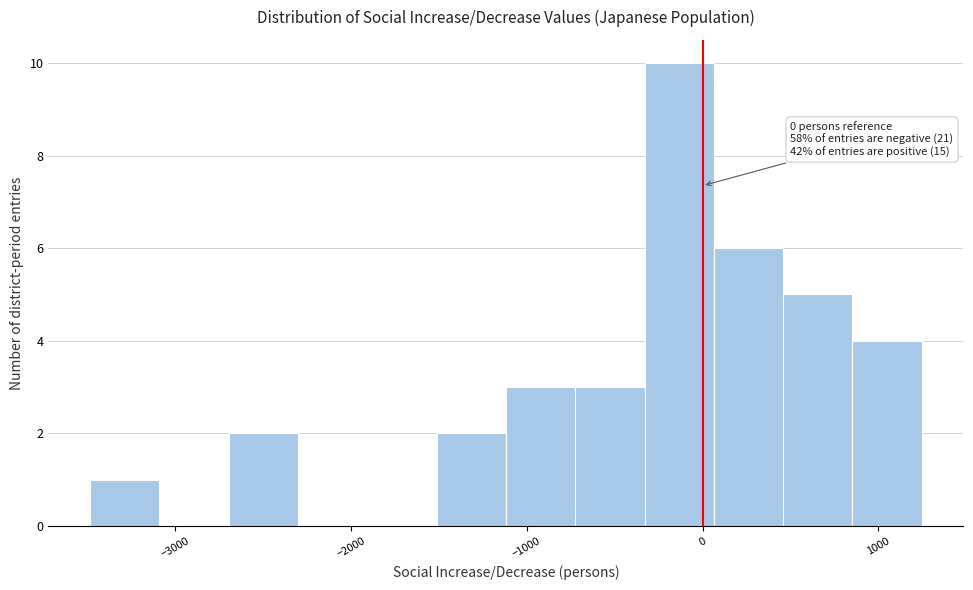

Read against the x-axis, roughly where is the centre of the tallest bar?

-100